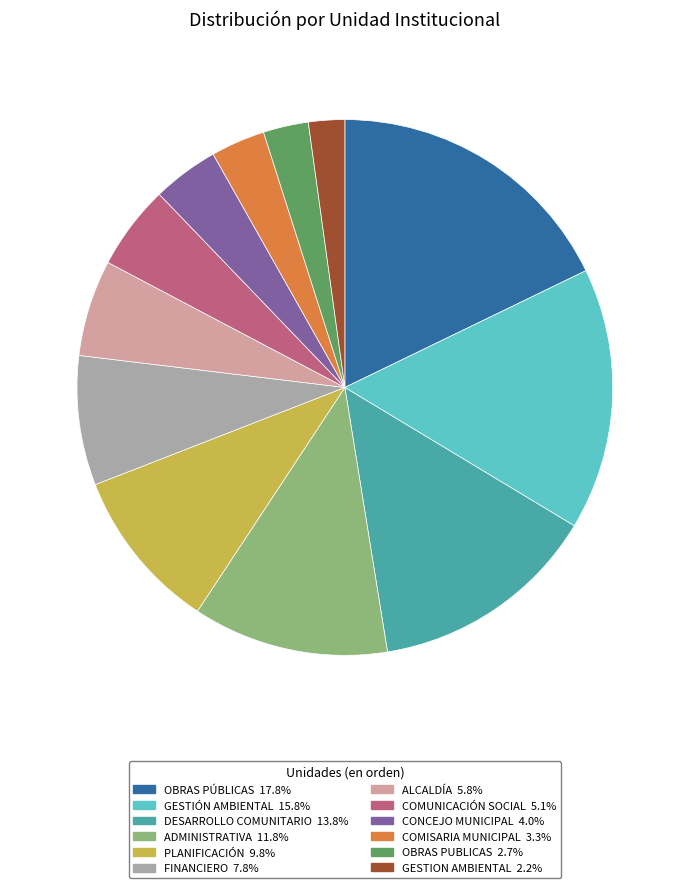

How many slices are in this pie chart?

12